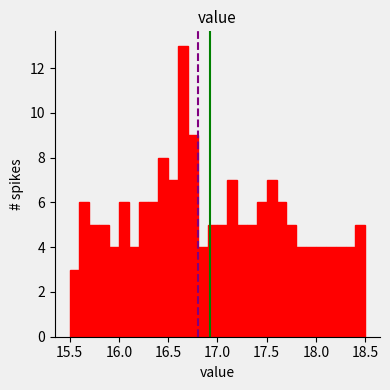

Read against the x-axis, roughly where is the centre of the tallest bar?

16.65